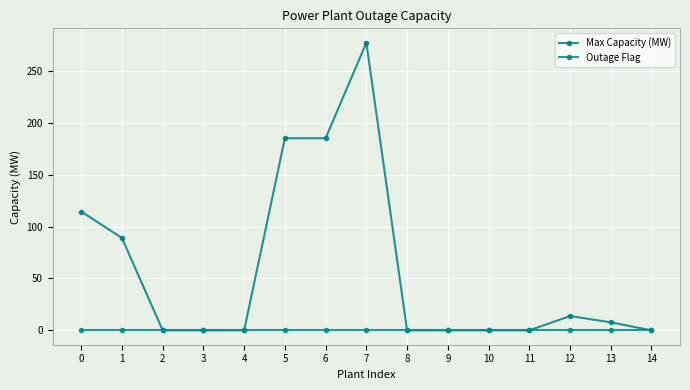

True or false: Outage Flag and Max Capacity (MW) cross at least once.

False